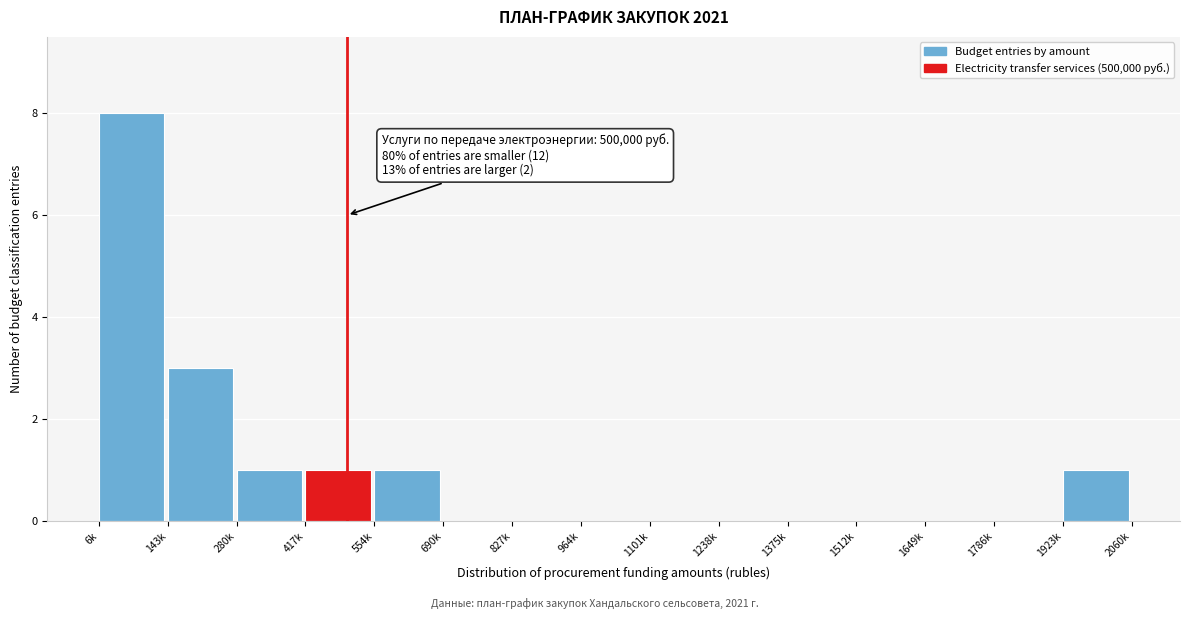

Reading left to right, list all the values displayed in this chart.

6k=8	143k=3	280k=1	417k=1	554k=1	690k=0	827k=0	964k=0	1101k=0	1238k=0	1375k=0	1512k=0	1649k=0	1786k=0	1923k=1